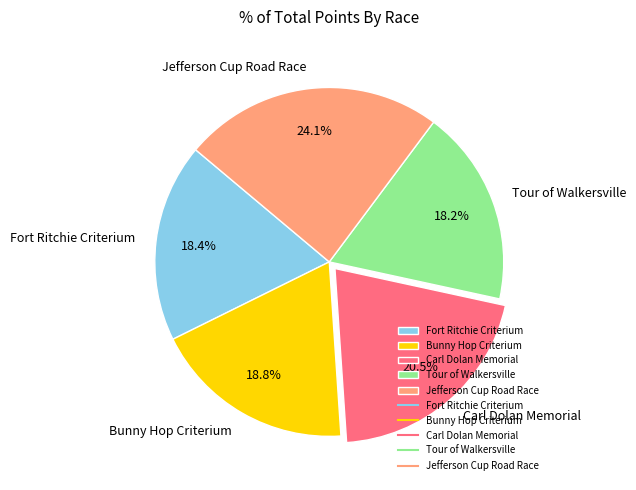

What is the ratio of the value at Tour of Walkersville to the value at Bunny Hop Criterium?

1.0